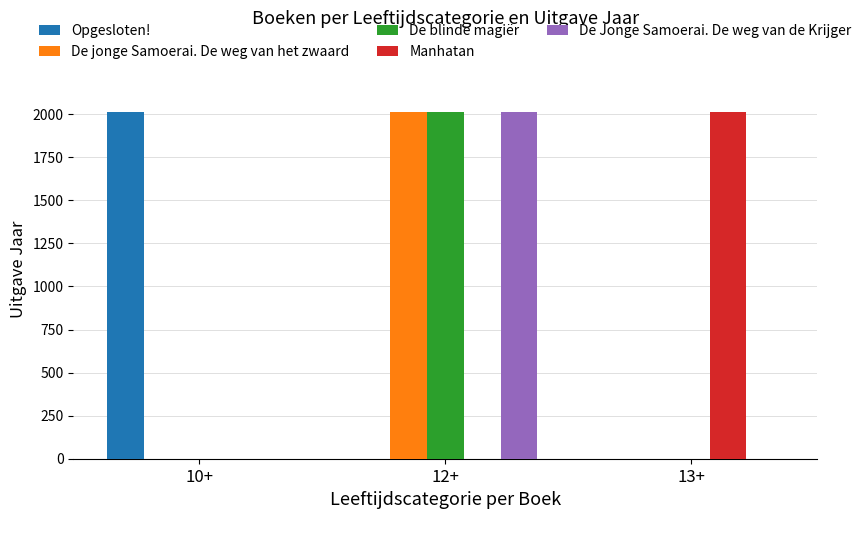

What is the highest value of the De Jonge Samoerai. De weg van de Krijger series?

2009